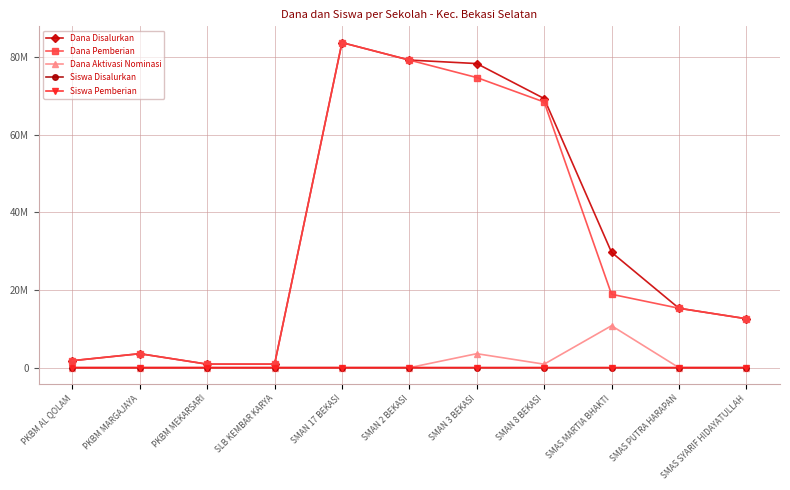

Rank the categories by Siswa Disalurkan value from highest to lowest.

SMAN 2 BEKASI, SMAN 17 BEKASI, SMAN 3 BEKASI, SMAN 8 BEKASI, SMAS MARTIA BHAKTI, SMAS PUTRA HARAPAN, SMAS SYARIF HIDAYATULLAH, PKBM MARGAJAYA, PKBM AL QOLAM, PKBM MEKARSARI, SLB KEMBAR KARYA